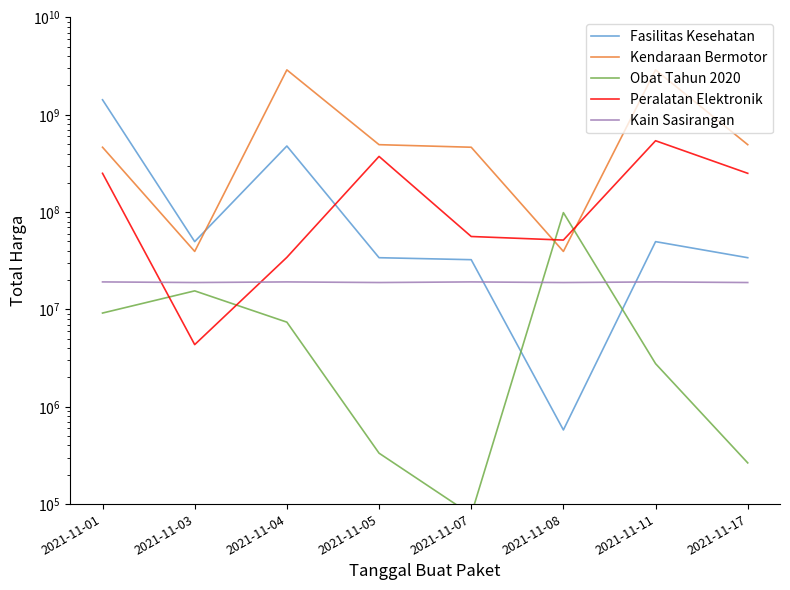

Count the Kain Sasirangan values in the range 18900000 to 19175000.

8